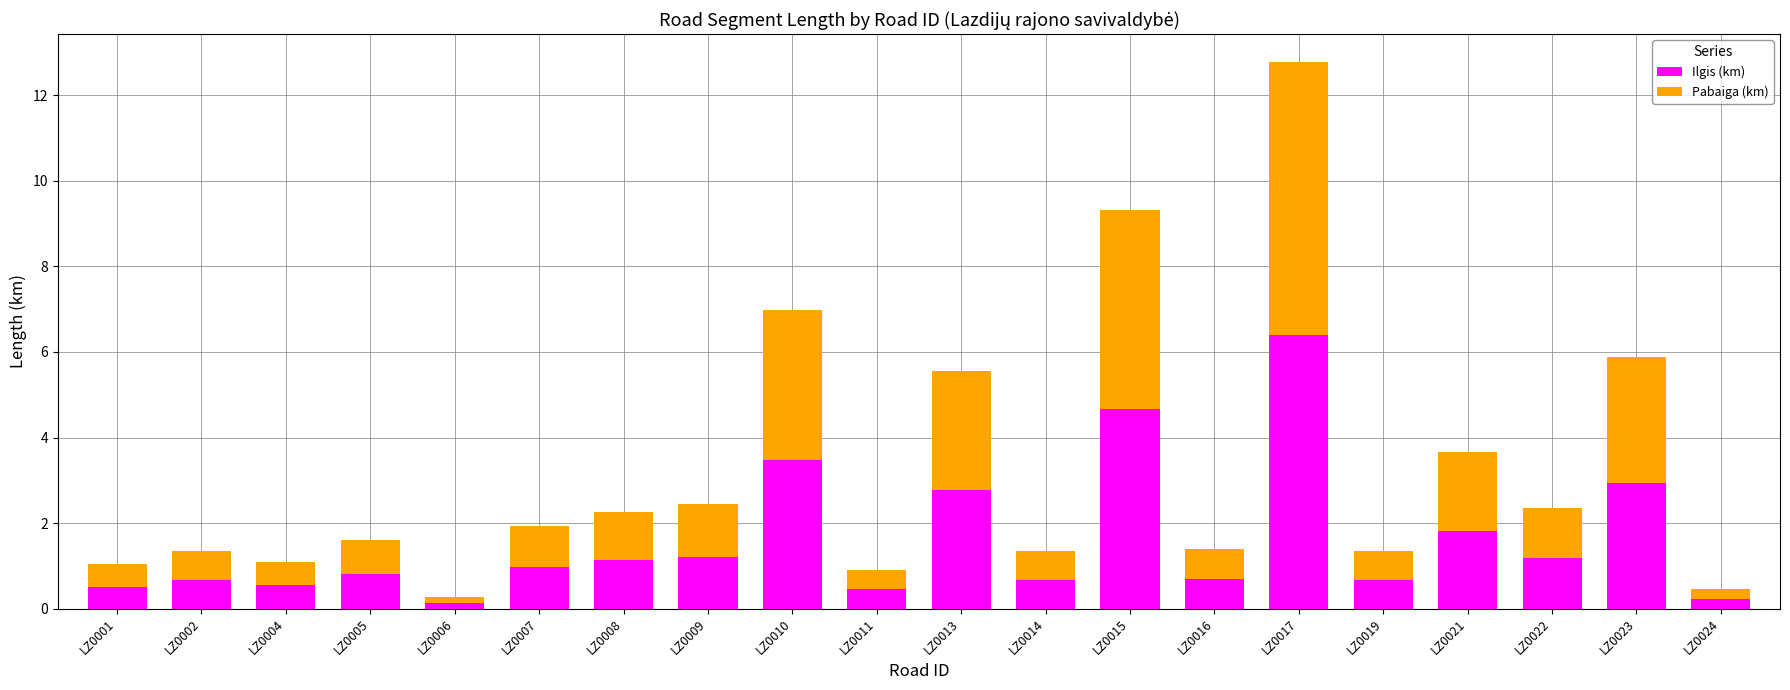

What is the total value across all series at LZ0008?

2.3